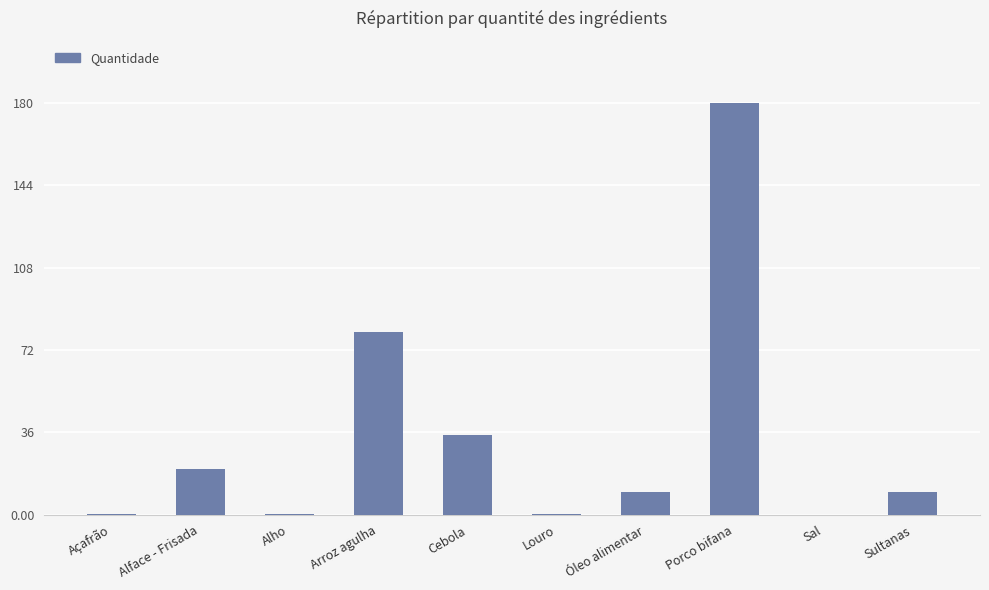

Which category has the highest value across all series?

Porco bifana